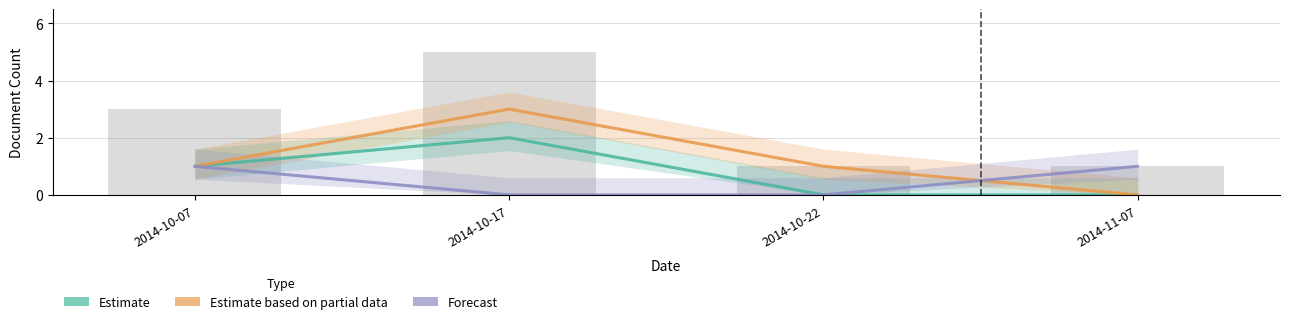

What is the difference between the second highest and second lowest values in the Forecast series?

1